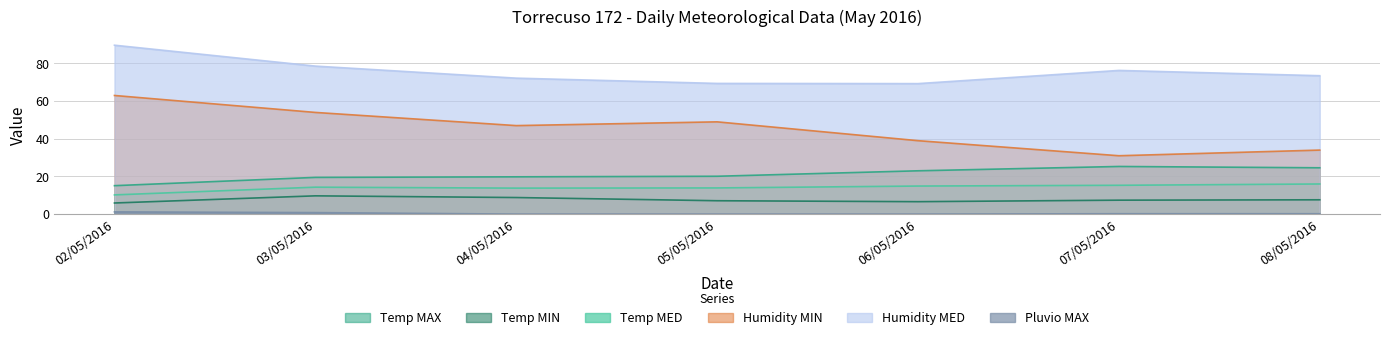

Reading left to right, what are all the values shown in this chart?

Temp MAX: 15.1	19.5	19.8	20.1	23.0	25.3	24.6
Temp MIN: 5.9	9.7	8.8	7.1	6.6	7.4	7.6
Temp MED: 10.2	14.3	13.8	13.9	14.9	15.3	16.0
Humidity MIN: 63.0	54.0	47.0	49.0	39.0	31.0	34.0
Humidity MED: 89.7	78.6	72.2	69.4	69.3	76.3	73.5
Pluvio MAX: 1.2	0.8	0.0	0.0	0.0	0.2	0.2